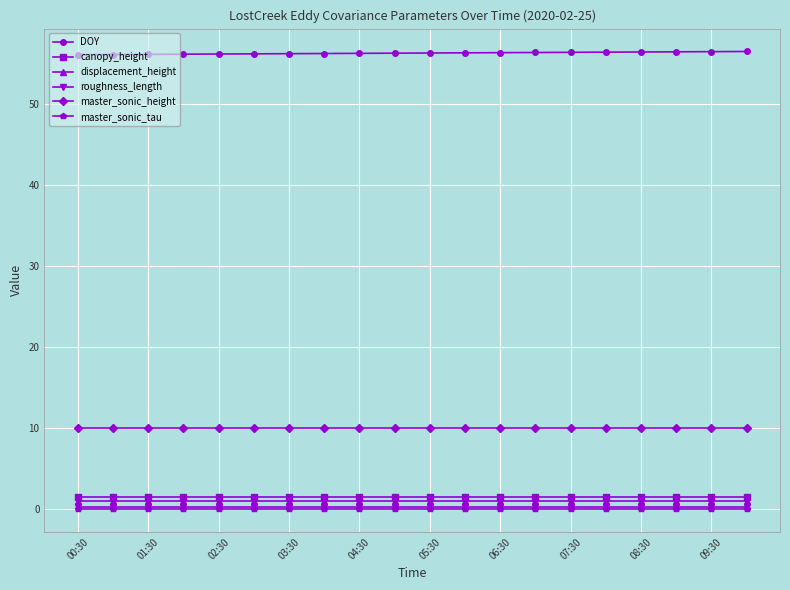

At how many categories does at least one series exceed 51?

20